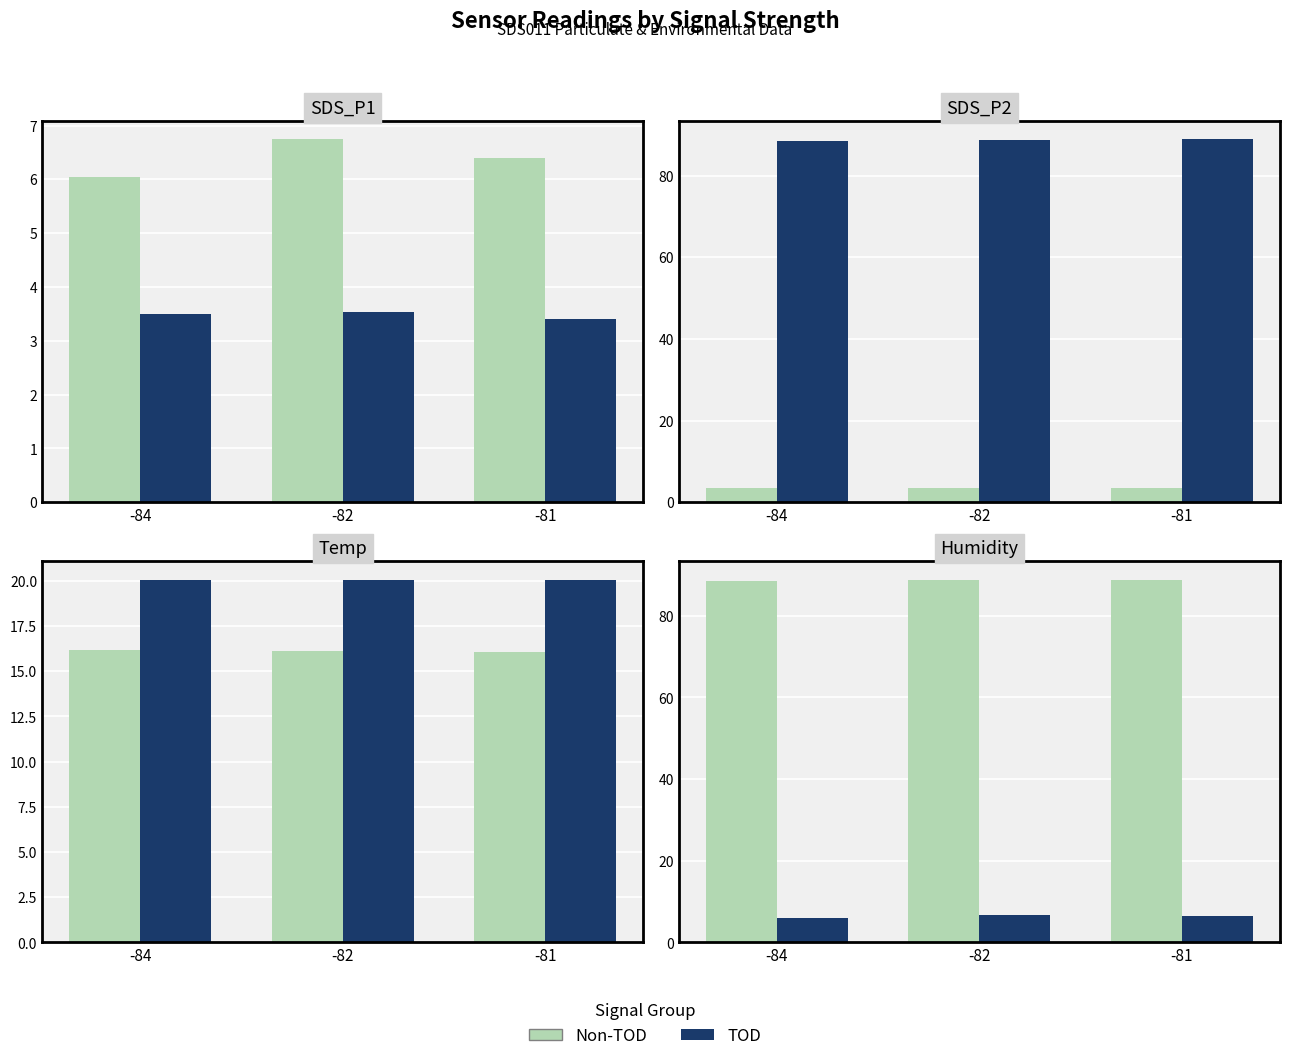

At how many categories does at least one series exceed 74?

3